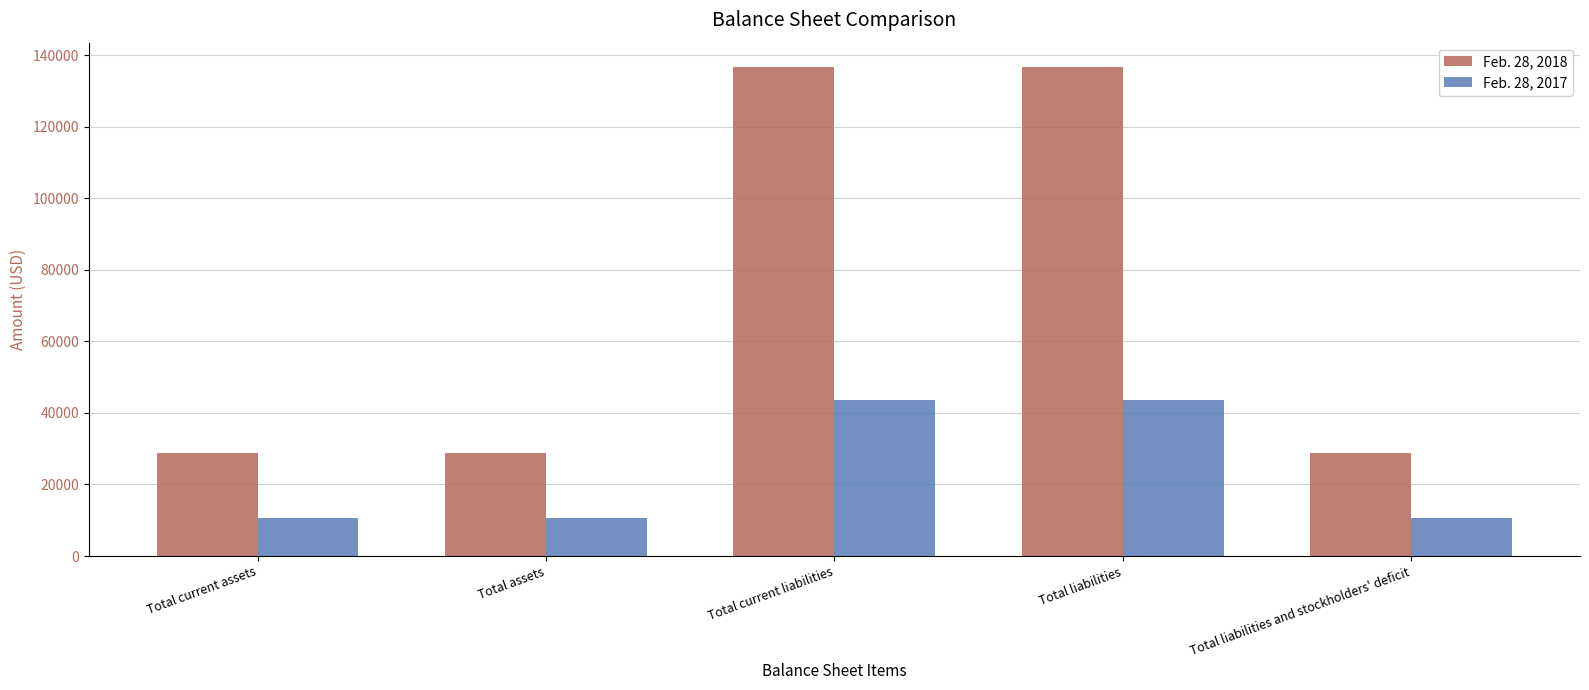

The value of Feb. 28, 2017 at Total assets is 10731. True or false?

True